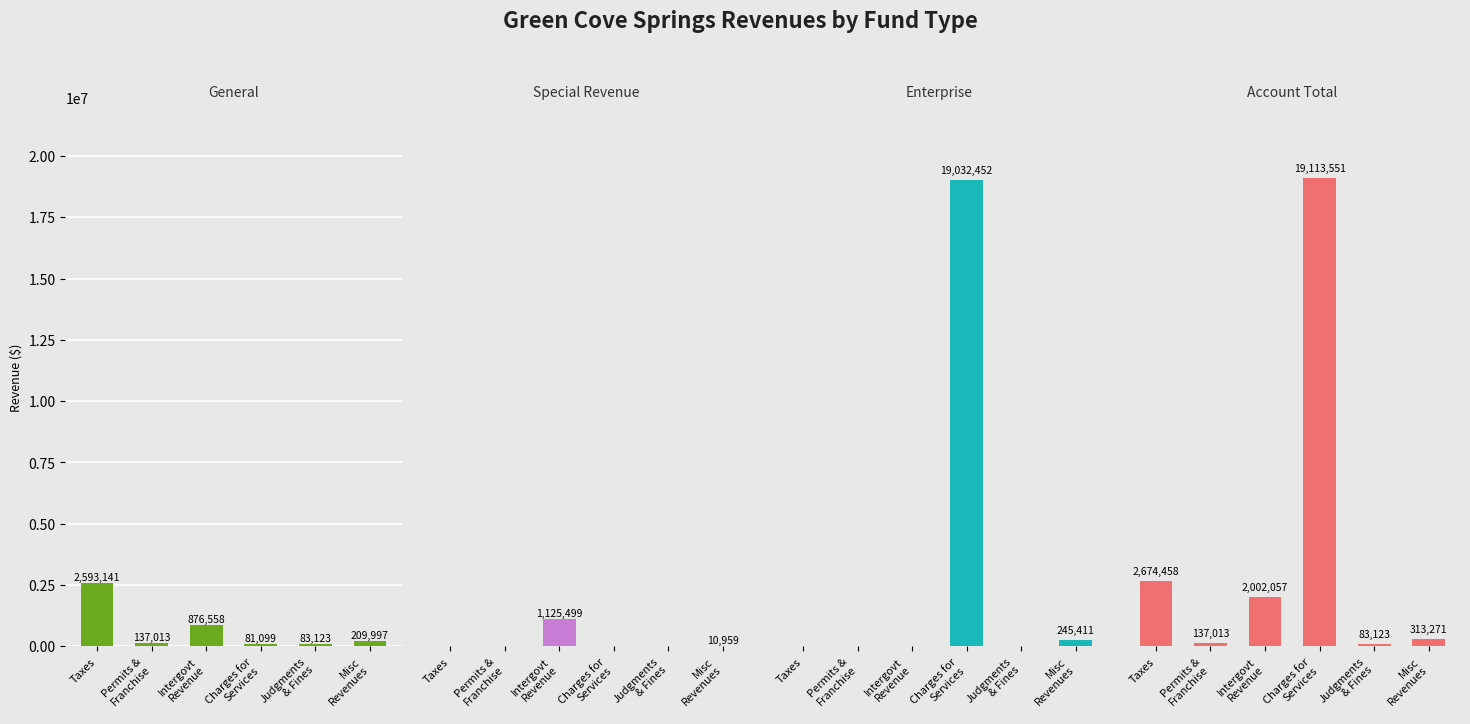

What position from the left is Charges for
Services?

4